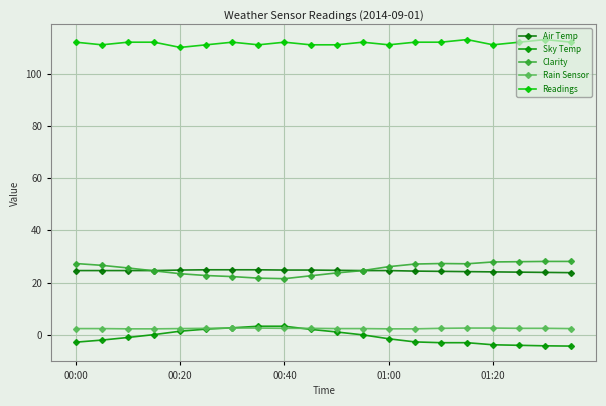

Does the chart have visible grid lines?

Yes